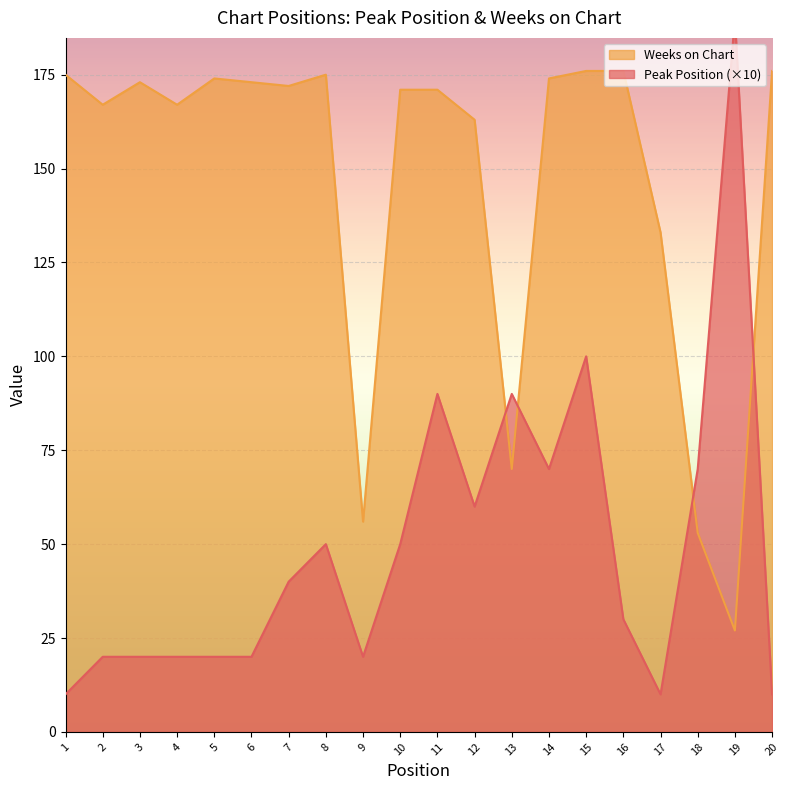

How many interior local peaks does the Peak Position series have?

5